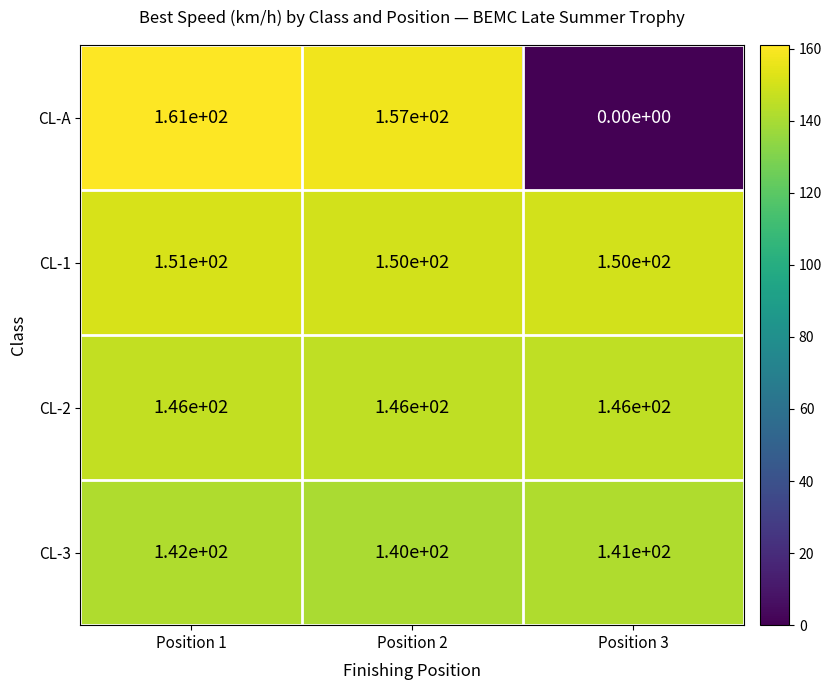

How many CL-3 values are between 140 and 142?

3